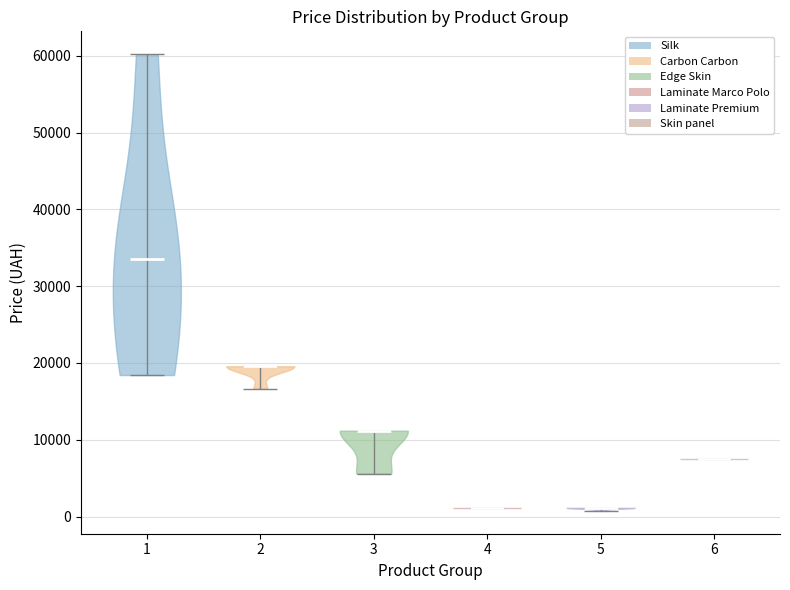

What is the highest point the violin at x = 4 reaches on the y-axis? The values are not printed on the chart, so give them approximately, as read against the axis.

1000